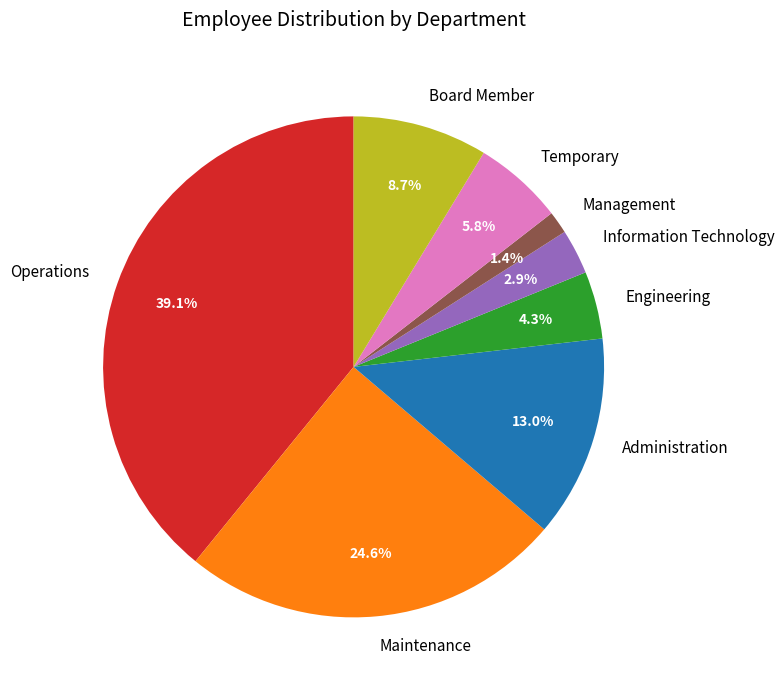

What is the largest slice in the pie chart?

Operations